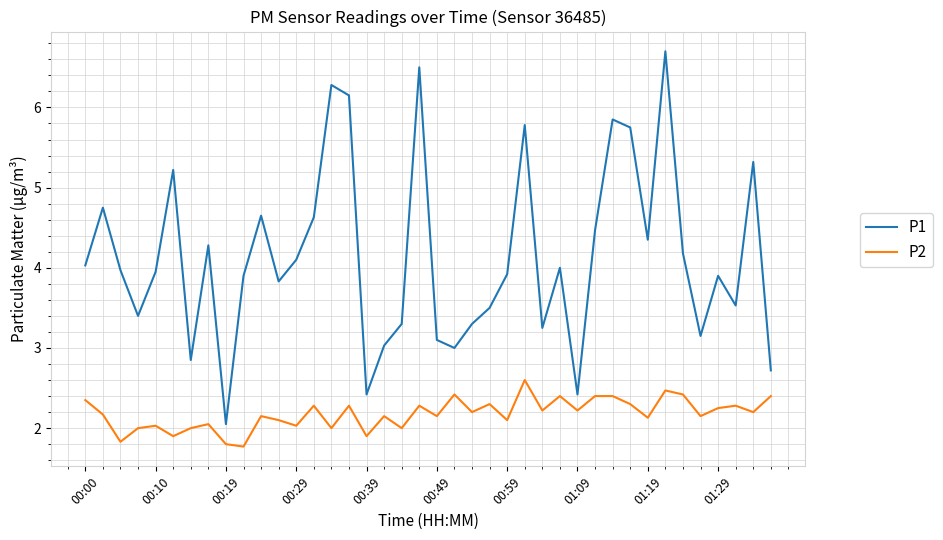

List the series in order of their overall mean, highest first.

P1, P2